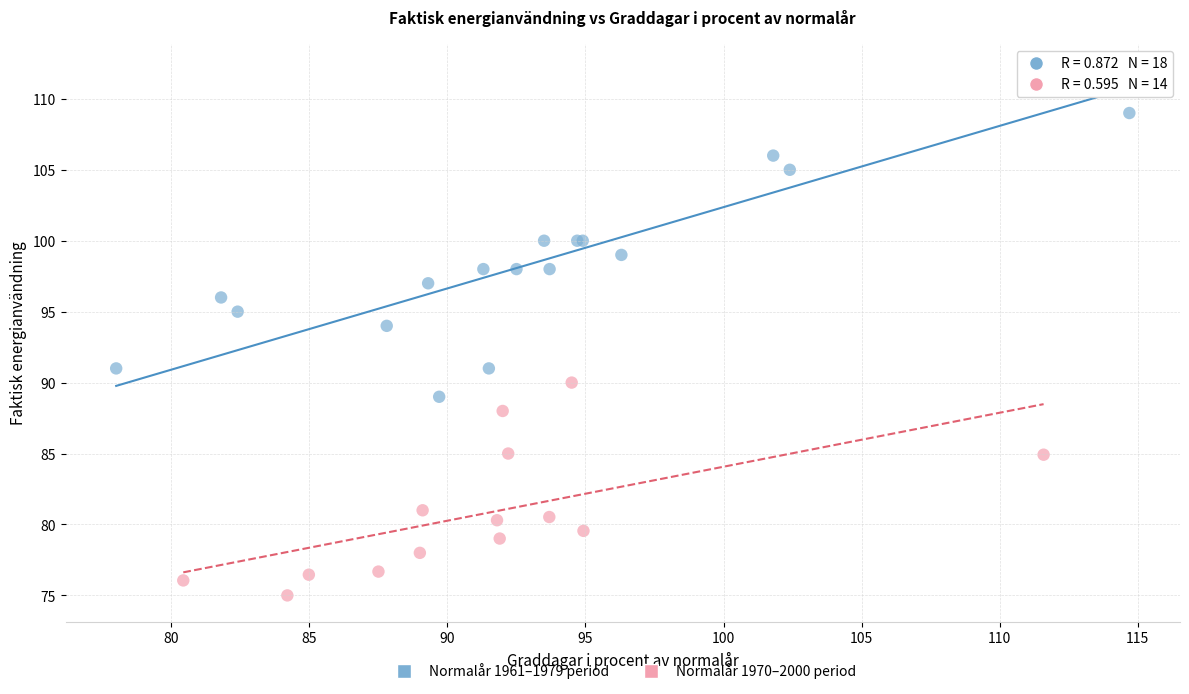

Which series contains the lowest Y value?

Normalår 1970–2000 period